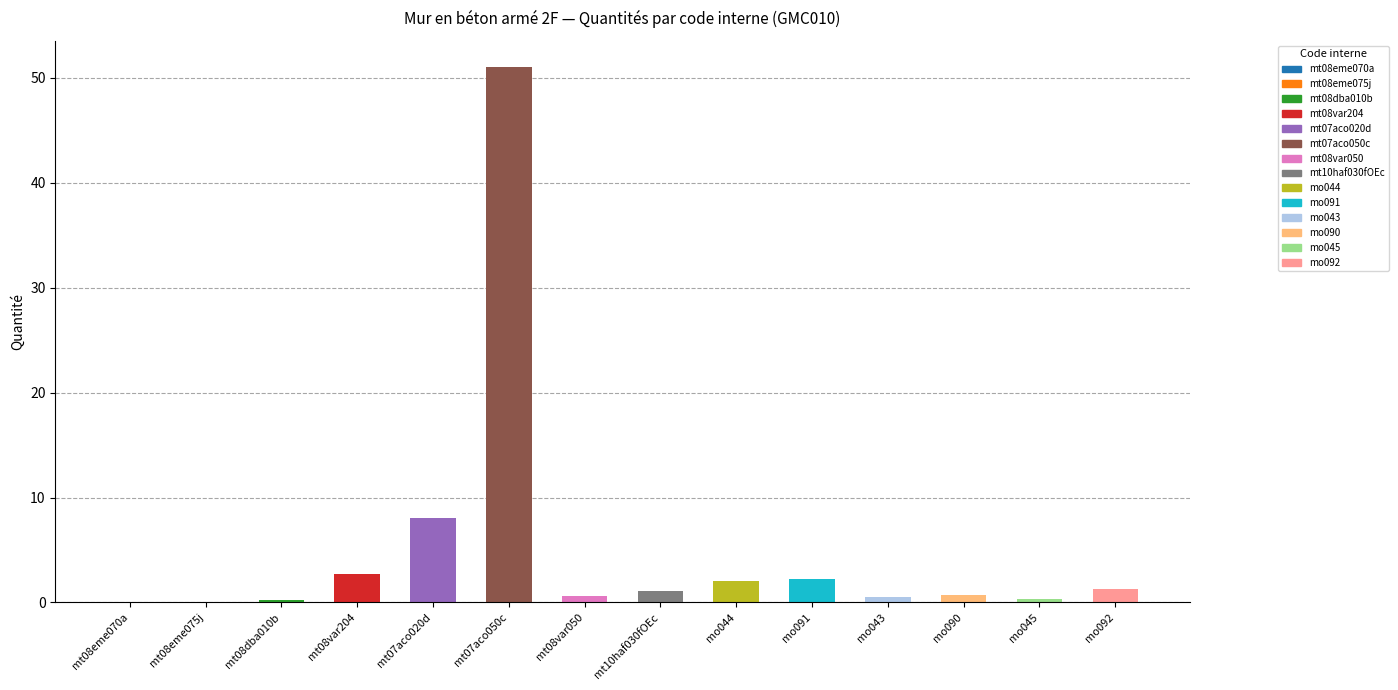

True or false: the data shows 8.0 at mt07aco020d.

True